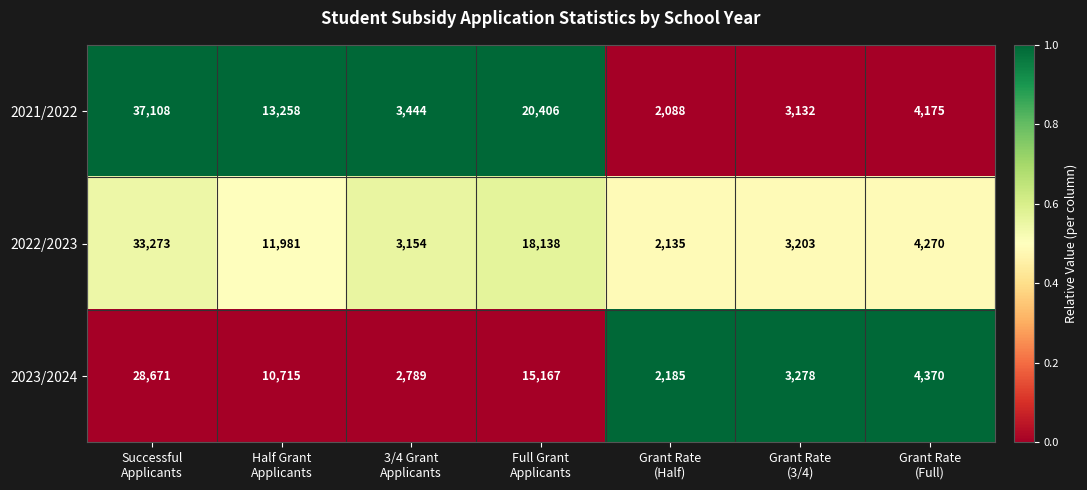

Rank the series by their maximum value, from lowest to highest.

2023/2024, 2022/2023, 2021/2022